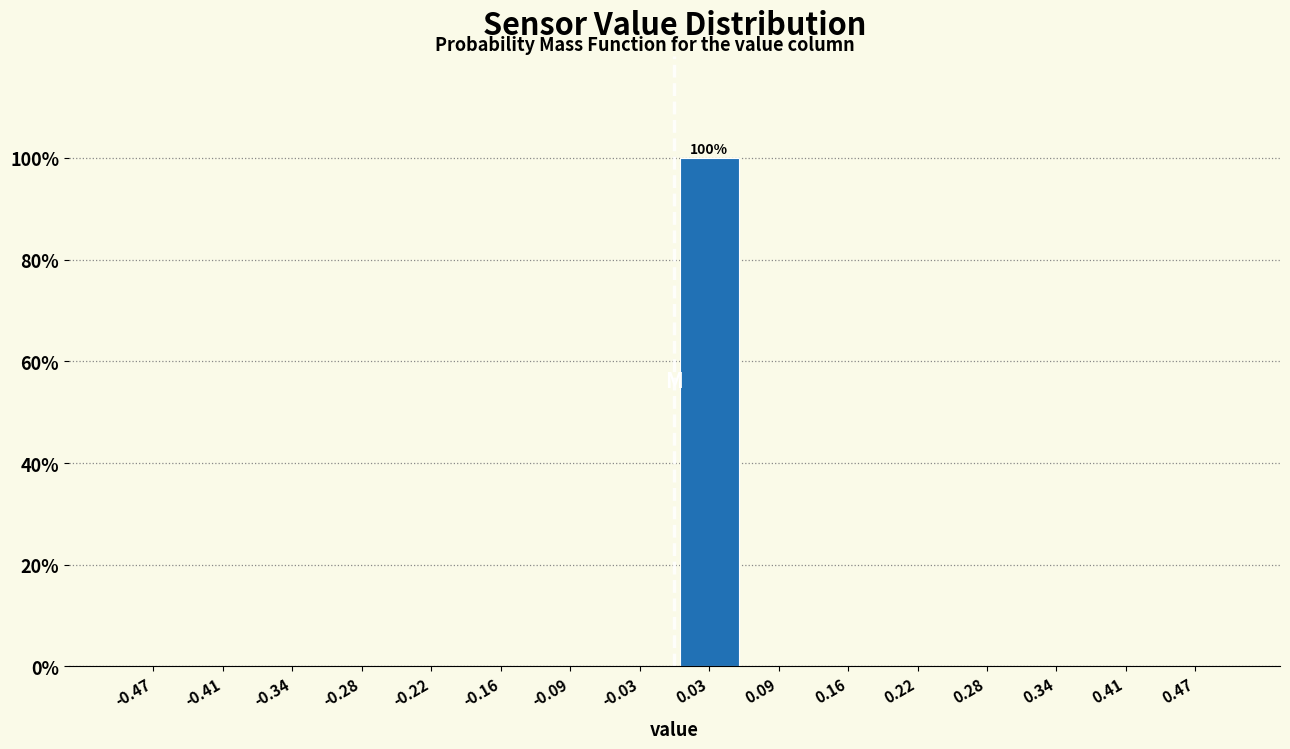

Over which range of the x-axis is the bar tallest?

0.00 to 0.06